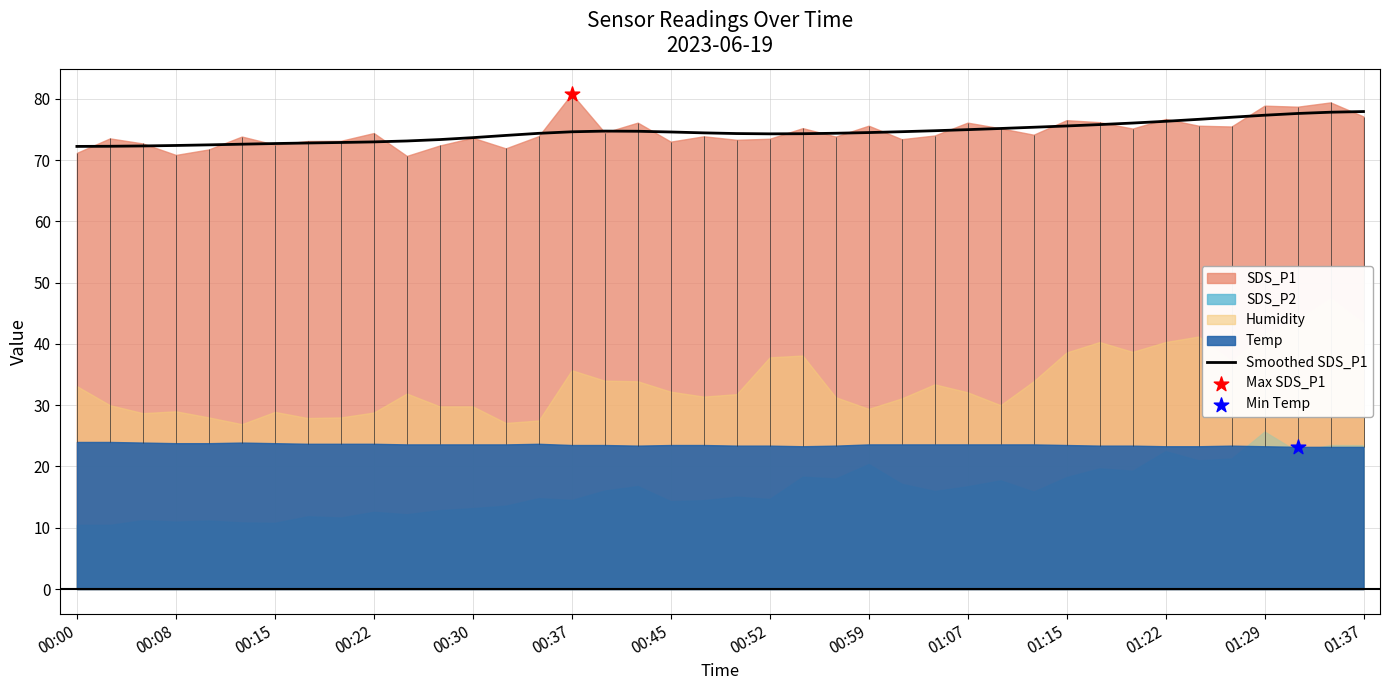

The Smoothed SDS_P1 series shows 77.9 at 01:37. True or false?

True